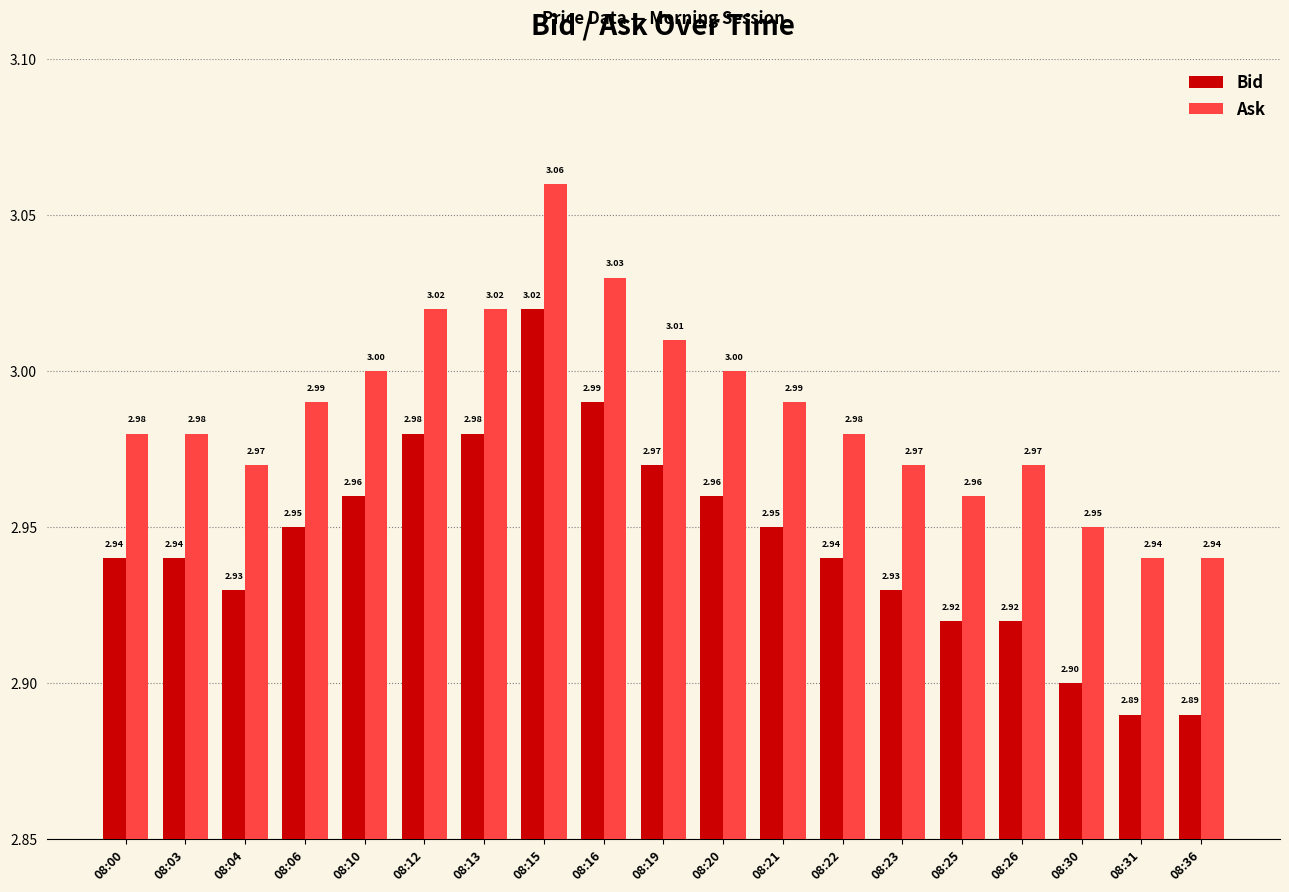

What are all the series names shown in the legend?

Bid, Ask